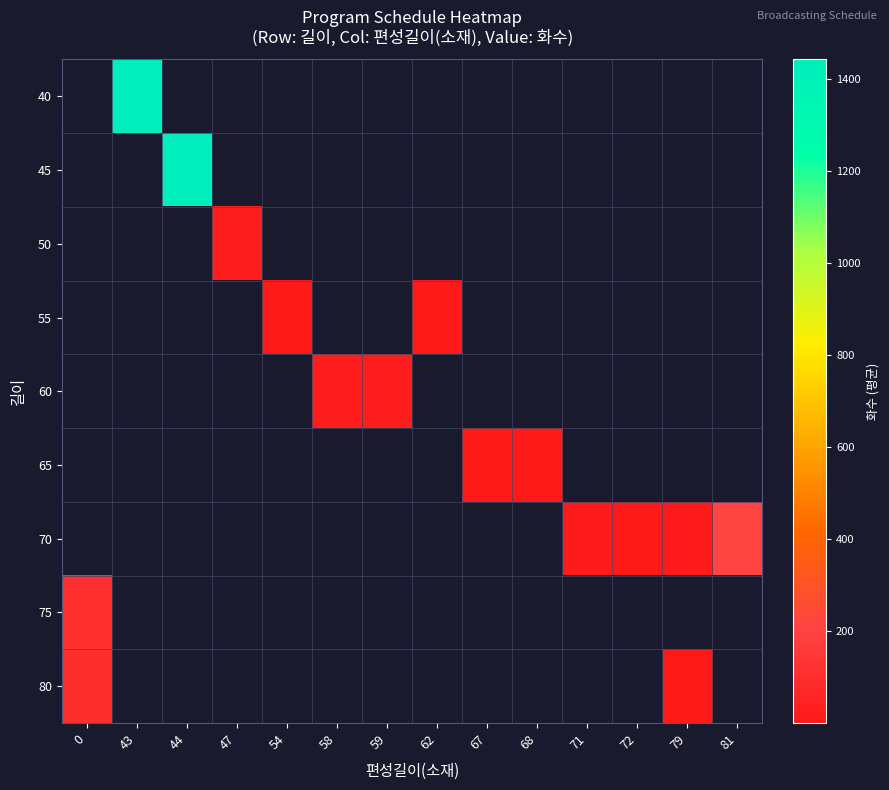

What is the sum of the 70 values at 81 and 71?

226.0